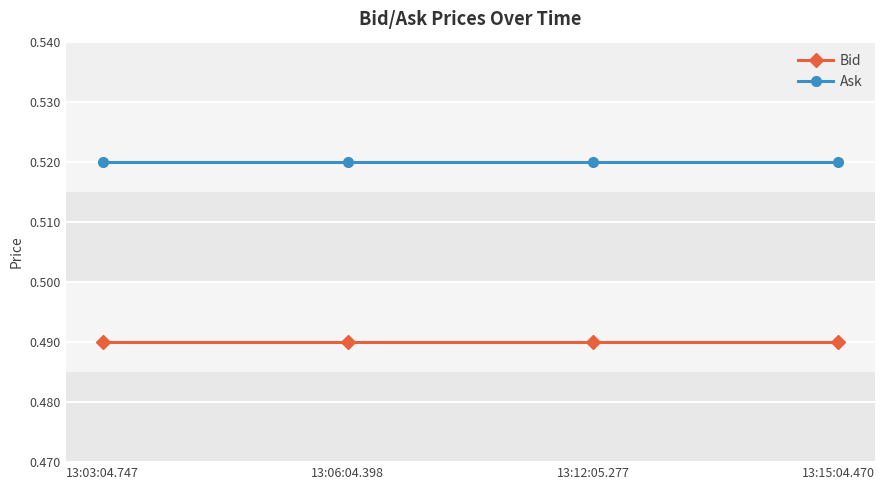

Is it true that Bid equals 0.9 at 13:12:05.277?

False